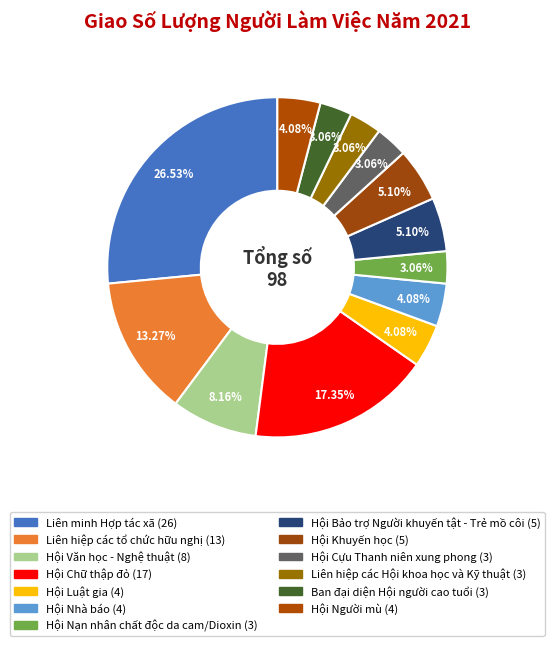

The Hội Chữ thập đỏ slice represents 17% of the pie. True or false?

True